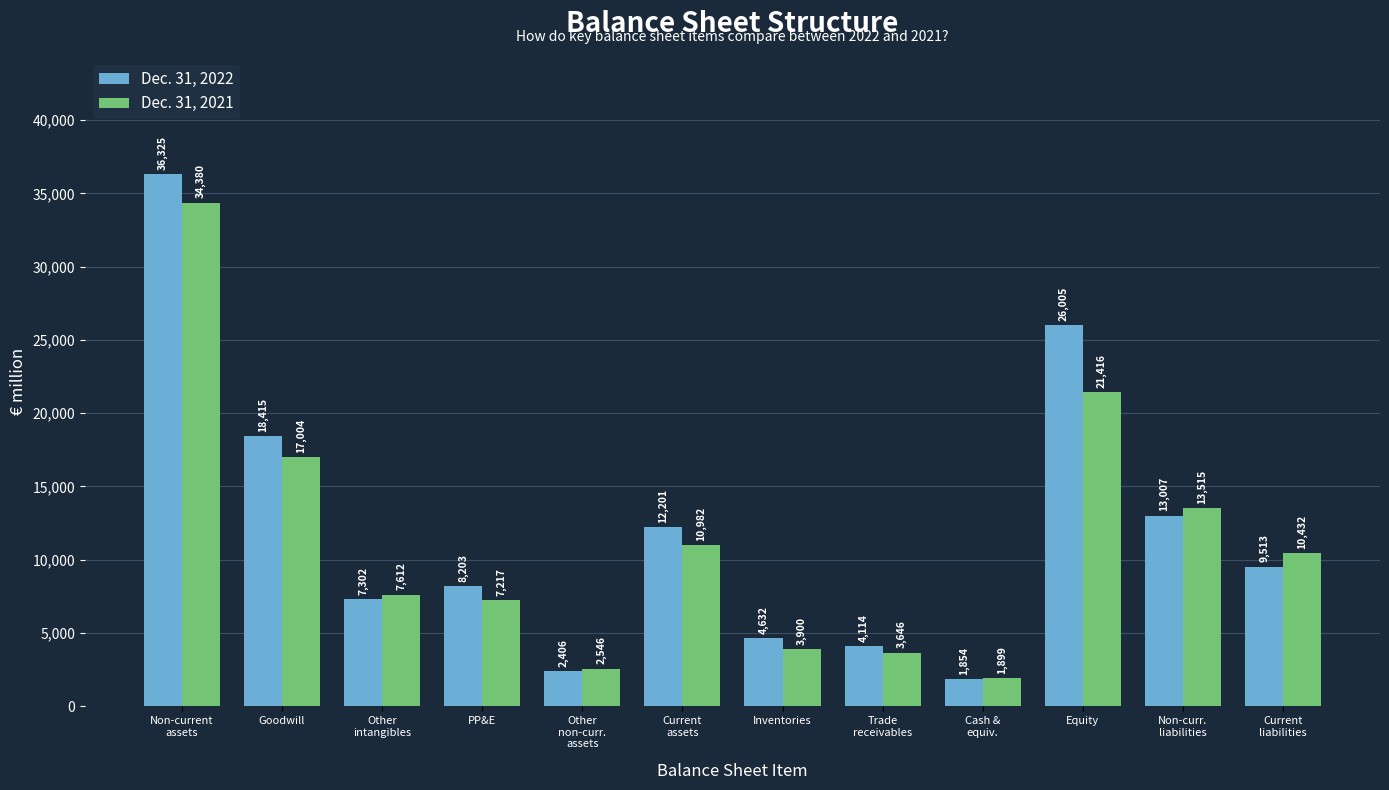

Read the Dec. 31, 2022 value at Other
intangibles, to the nearest 50.

7300